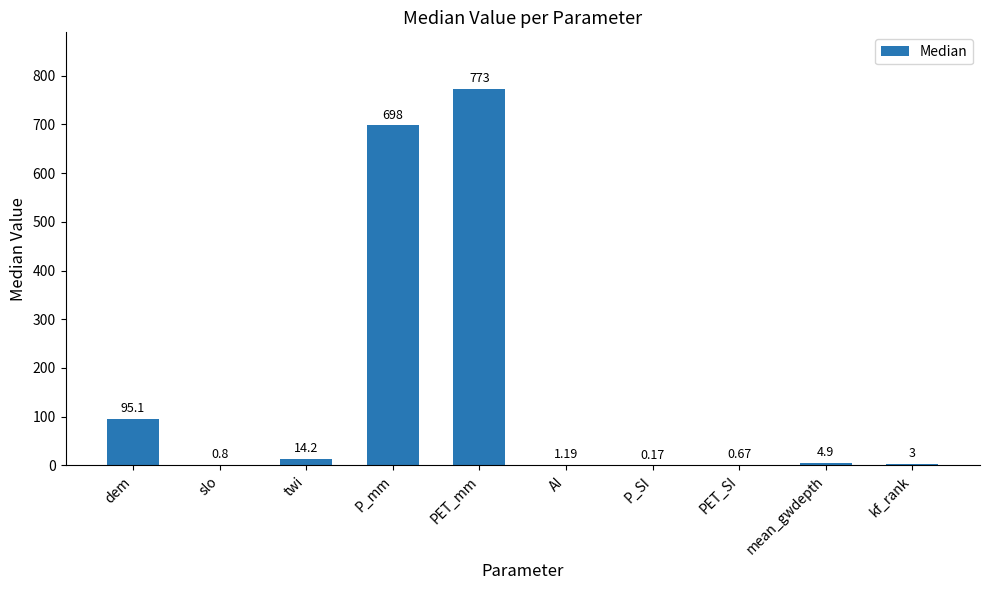

Where does the data first go above 4?

dem